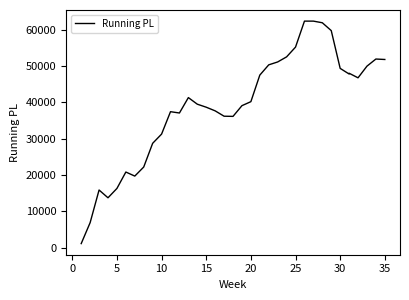

What is the sum of all values?

1407805